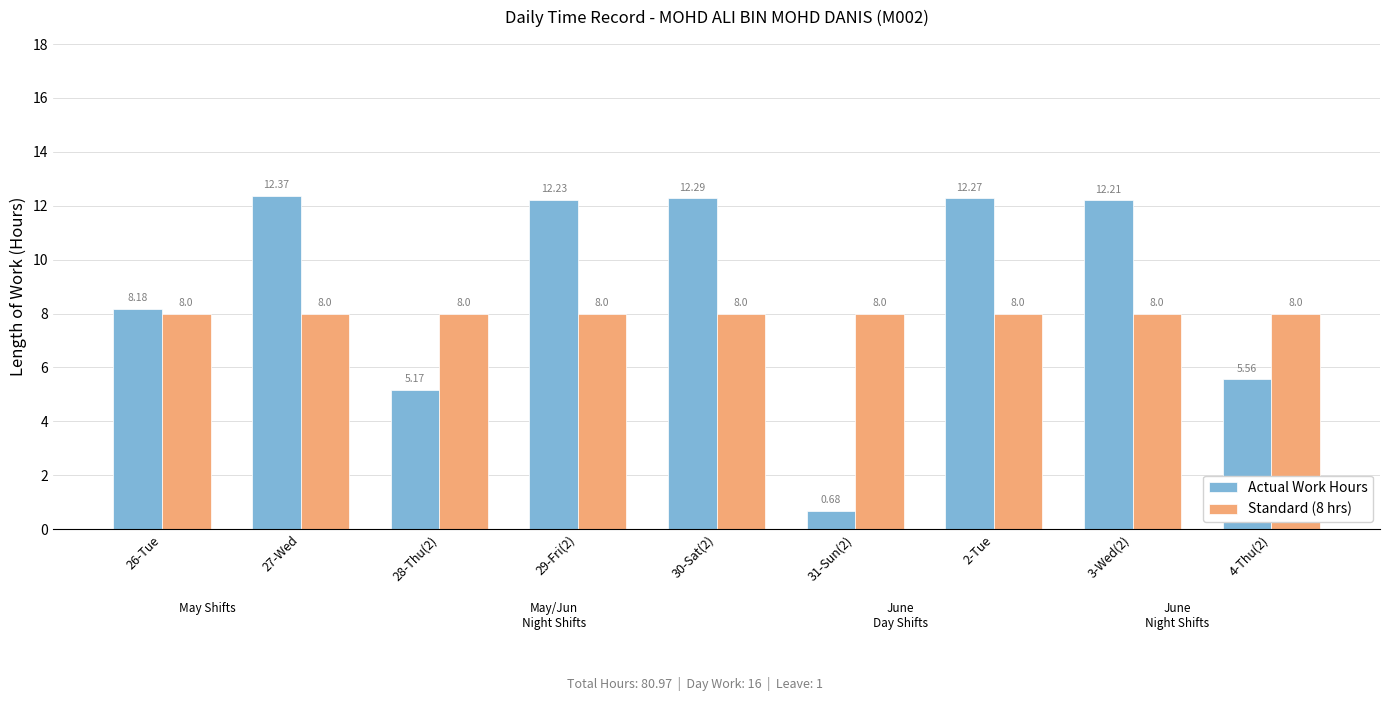

What are all the series names shown in the legend?

Actual Work Hours, Standard (8 hrs)